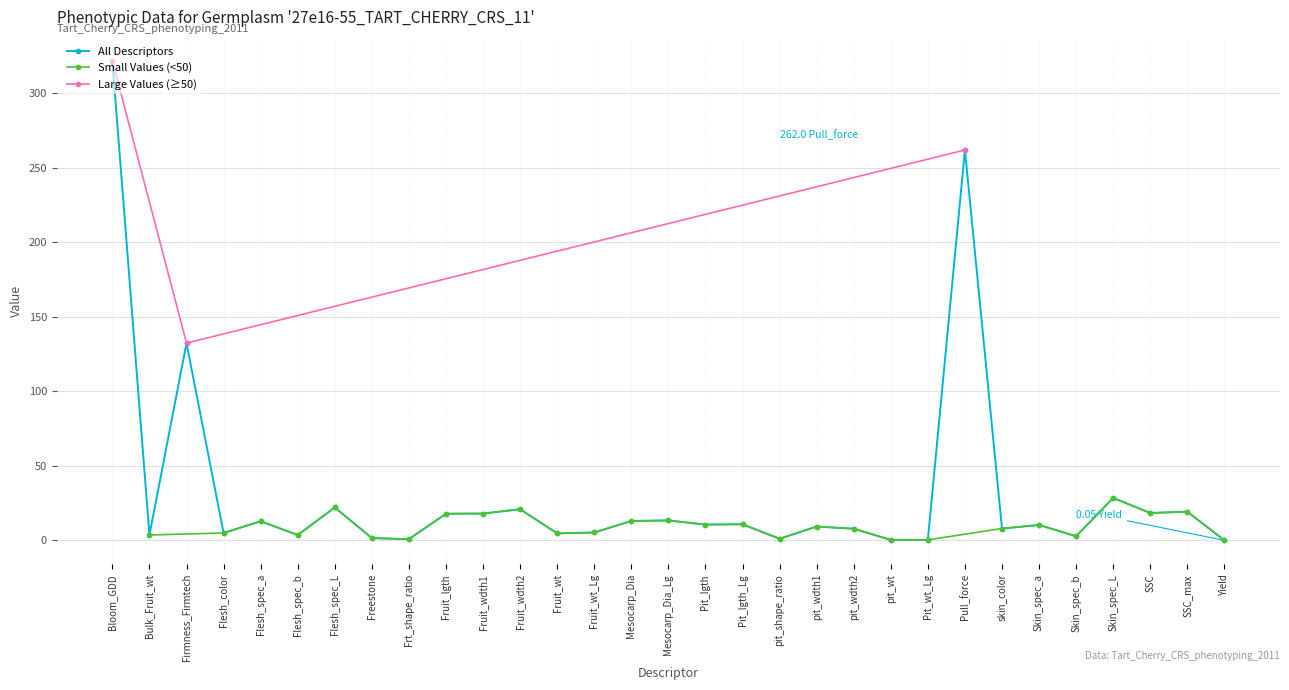

Where is the first local minimum for All Descriptors?

Bulk_Fruit_wt